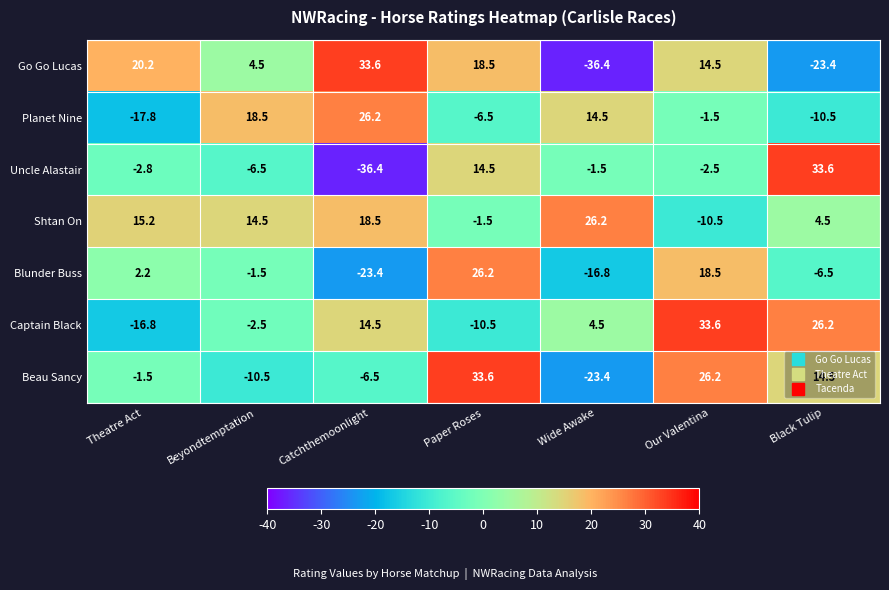

What is the sum of the Blunder Buss values at Catchthemoonlight and Beyondtemptation?

-24.9